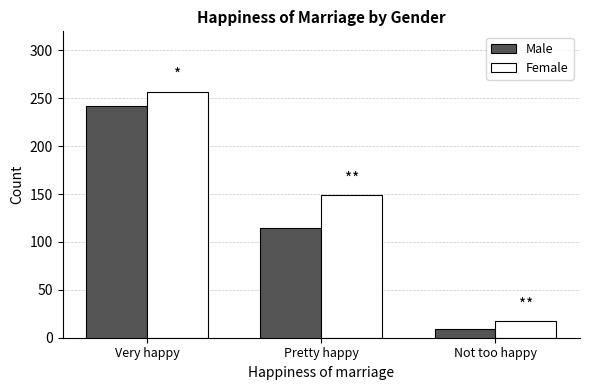

Which series has the widest spread of values?

Female